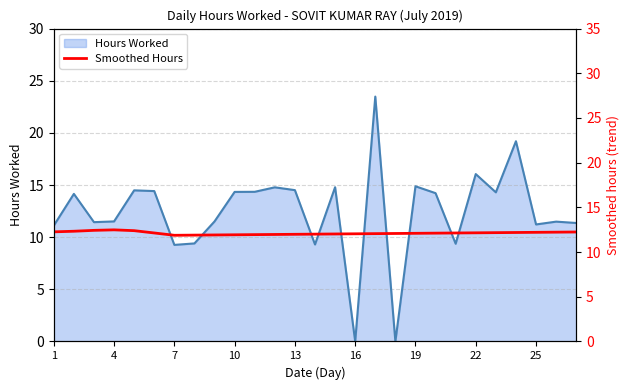

The value of Hours Worked at 19 is 7.0. True or false?

False